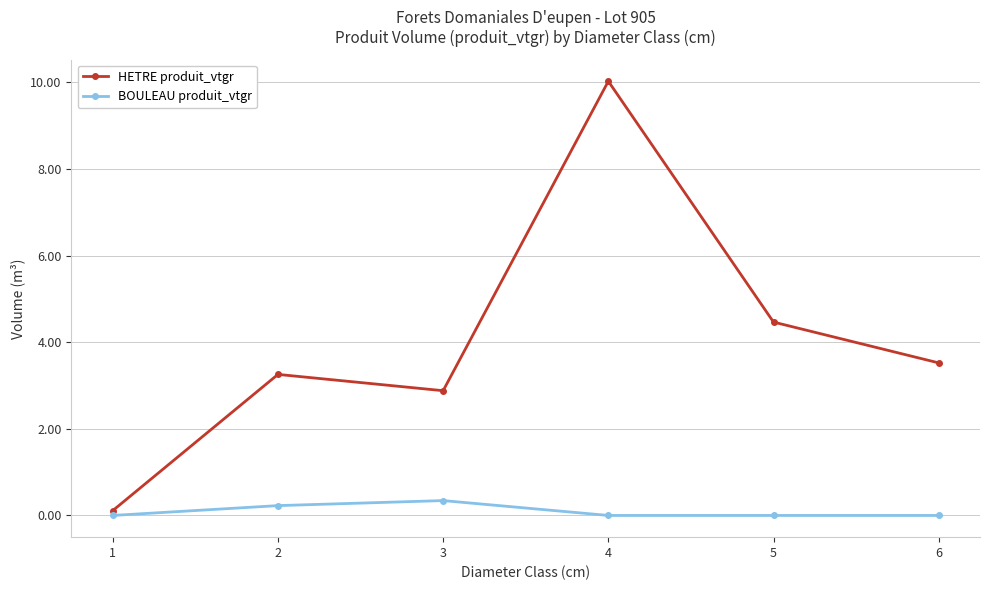

Reading right to left, extract all data points from this chart.

HETRE produit_vtgr: 6=3.5	5=4.5	4=10.0	3=2.9	2=3.3	1=0.1
BOULEAU produit_vtgr: 6=0.0	5=0.0	4=0.0	3=0.3	2=0.2	1=0.0